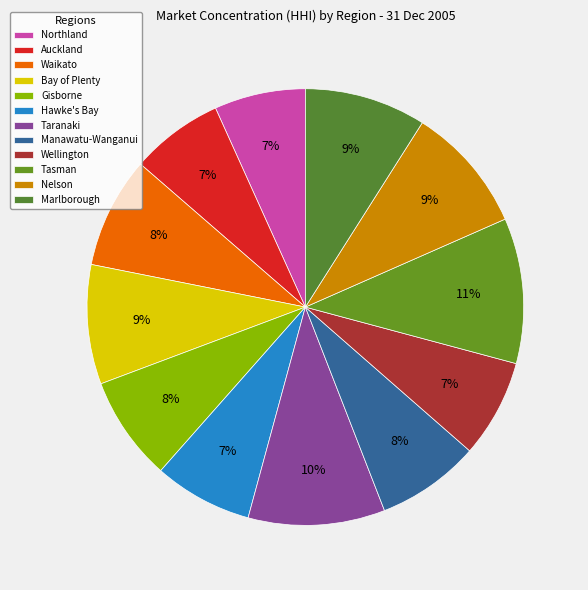

Rank the categories by value from highest to lowest.

Tasman, Taranaki, Nelson, Marlborough, Bay of Plenty, Waikato, Gisborne, Manawatu-Wanganui, Hawke's Bay, Wellington, Auckland, Northland